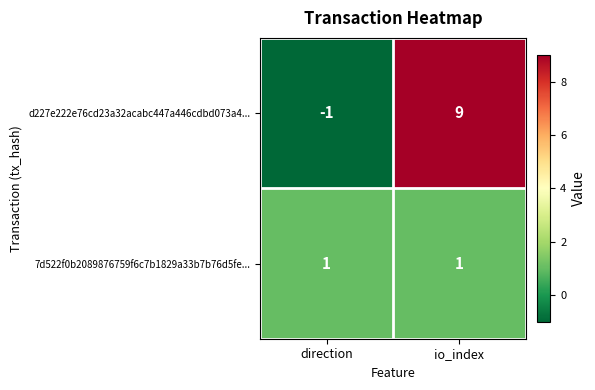

Rank the series by their maximum value, from highest to lowest.

d227e222e76cd23a32acabc447a446cdbd073a4..., 7d522f0b2089876759f6c7b1829a33b7b76d5fe...